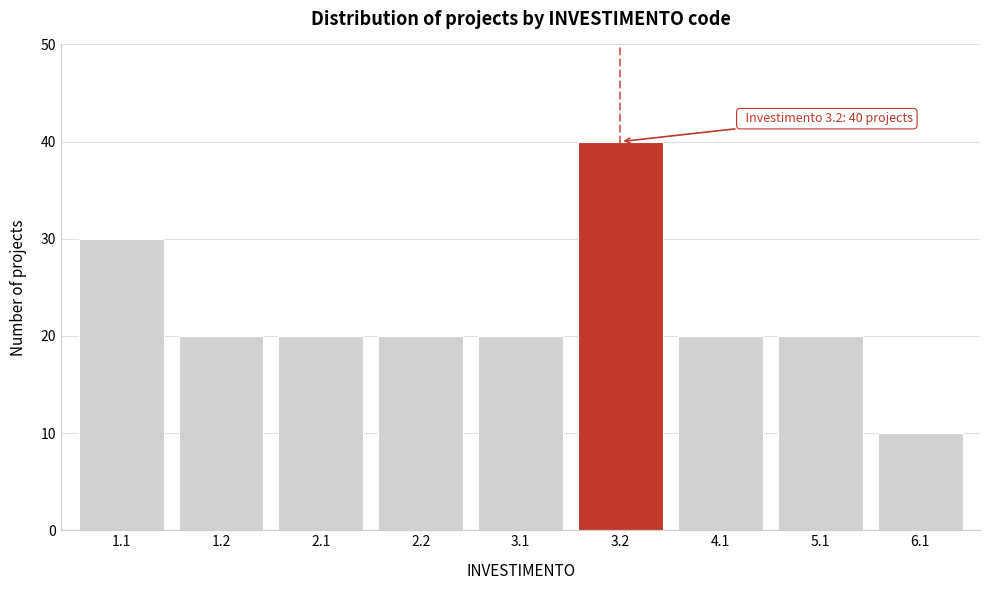

Reading left to right, extract all data points from this chart.

1.1=30	1.2=20	2.1=20	2.2=20	3.1=20	3.2=40	4.1=20	5.1=20	6.1=10